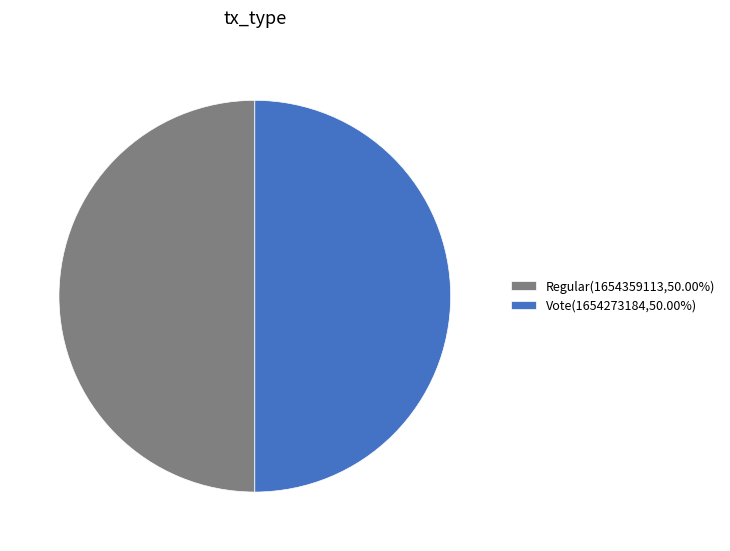

The Vote slice represents 50% of the pie. True or false?

True